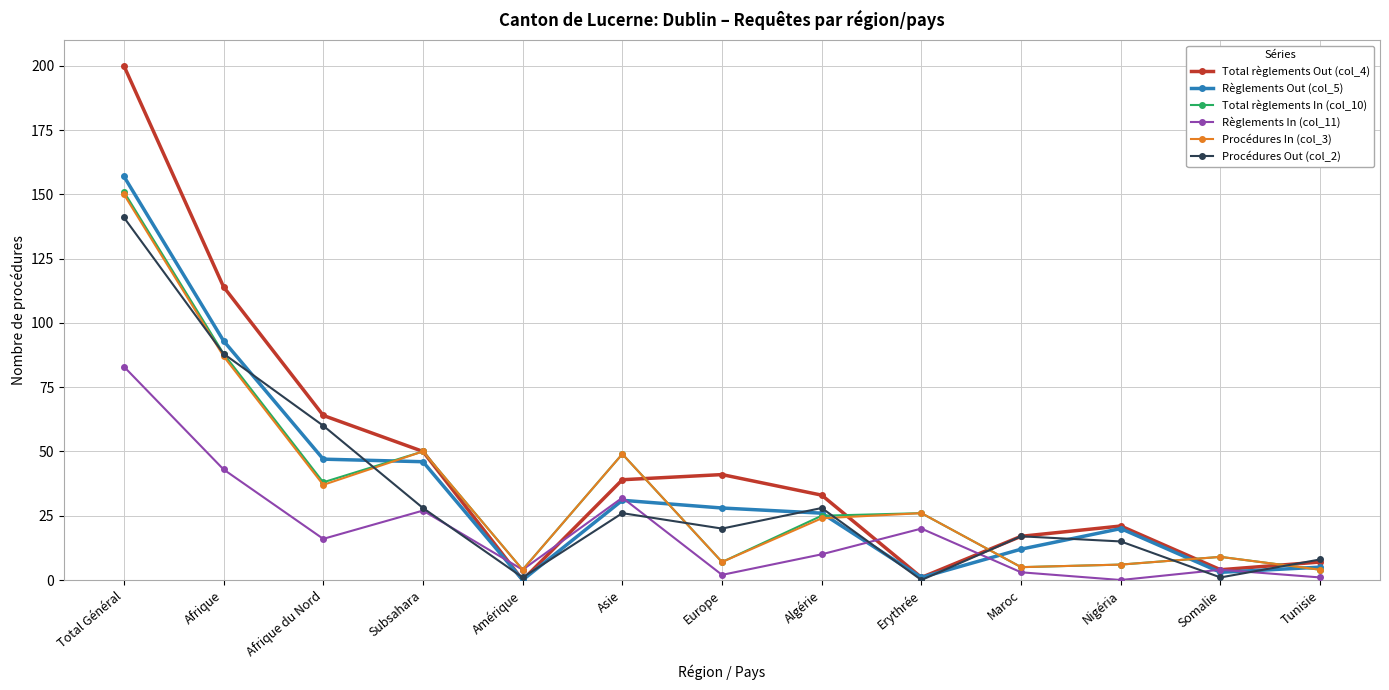

What is the label of the 6th point from the right?

Algérie